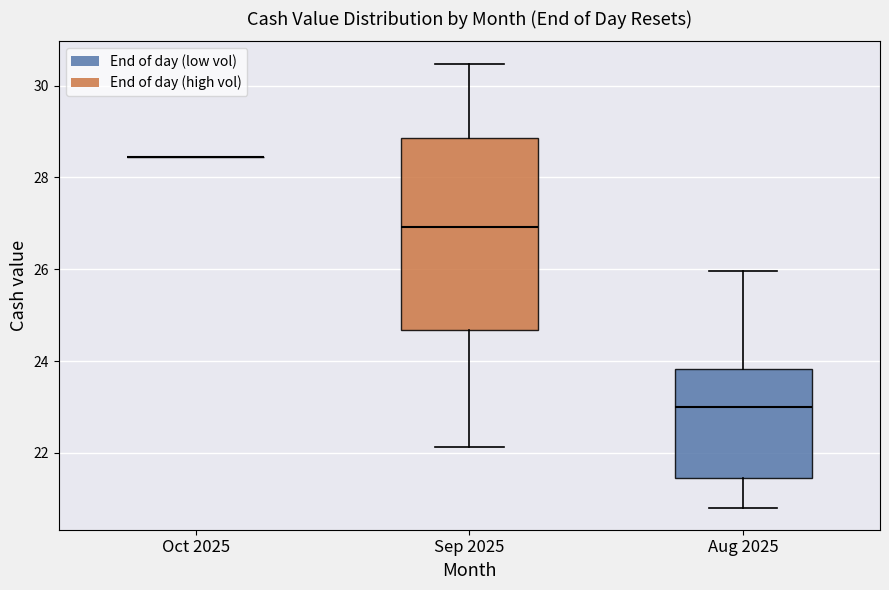

Reading left to right, transcribe this box plot: for each box, give where its median line is, the range the box spans, and where its two whiskers end, as read against the y-axis. The values are not printed on the chart, so give them approximately, as read against the axis.

Oct 2025: box collapsed to a line at 28.4, whiskers 28.4 to 28.4
Sep 2025: median 27.0, box 24.6 to 28.8, whiskers 22.2 to 30.4
Aug 2025: median 23.0, box 21.4 to 23.8, whiskers 20.8 to 26.0